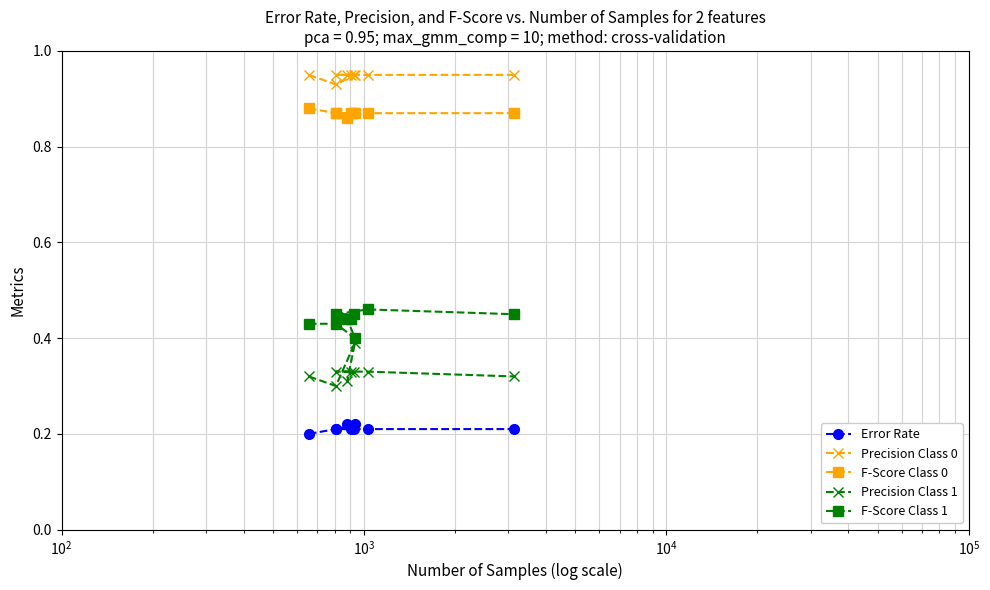

What is the total value across all series at $\mathdefault{10^{3}}$?

2.8